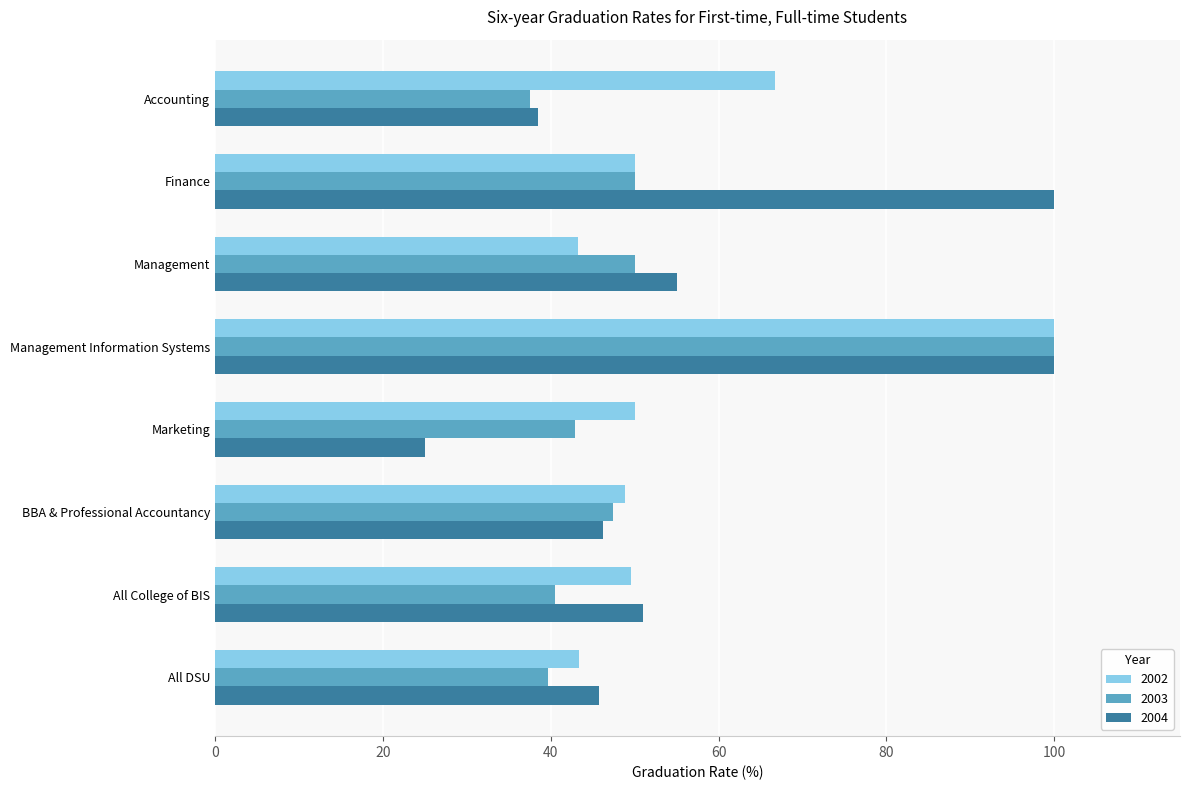

What is the difference between the highest and lowest values at All College of BIS?

10.5